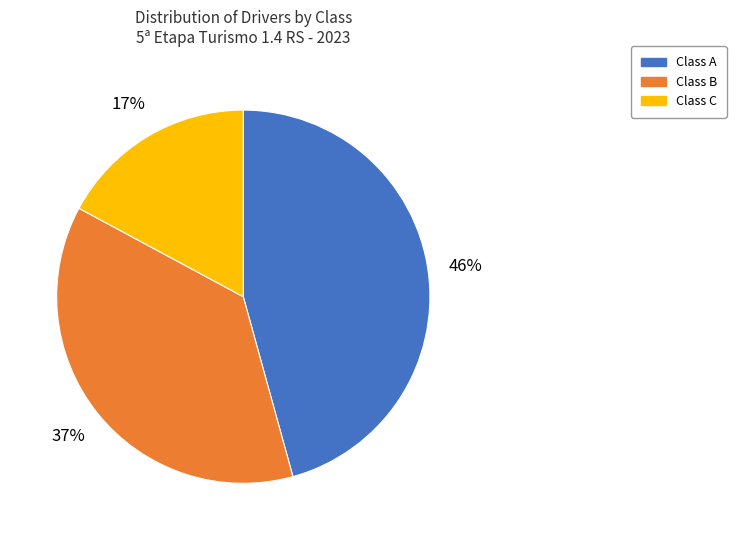

Rank the categories by value from lowest to highest.

Class C, Class B, Class A